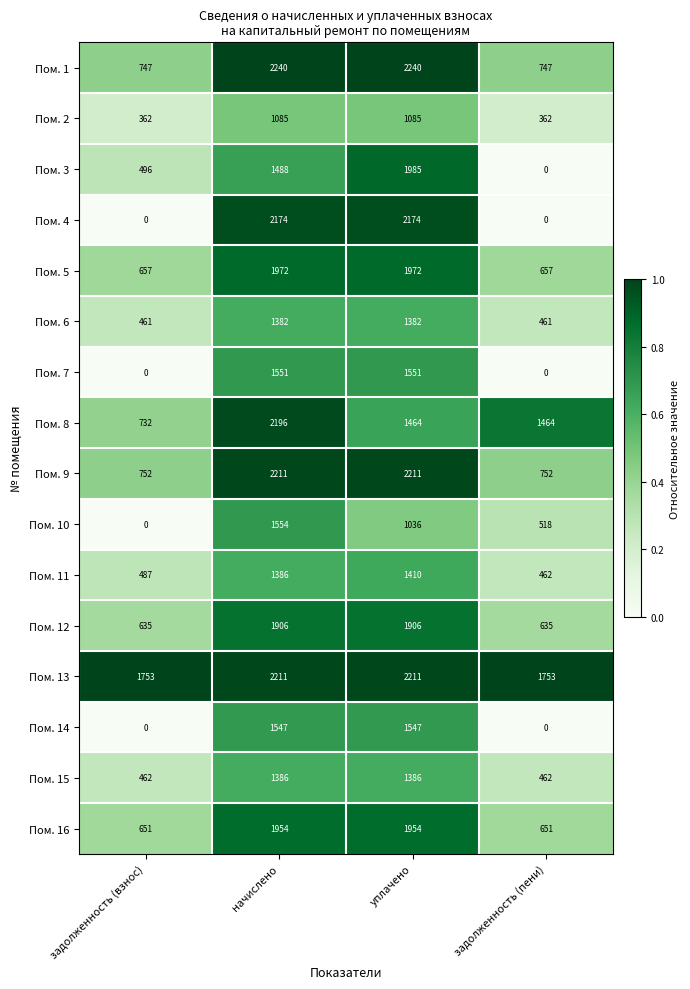

What value does the Пом. 6 series have at начислено?

1382